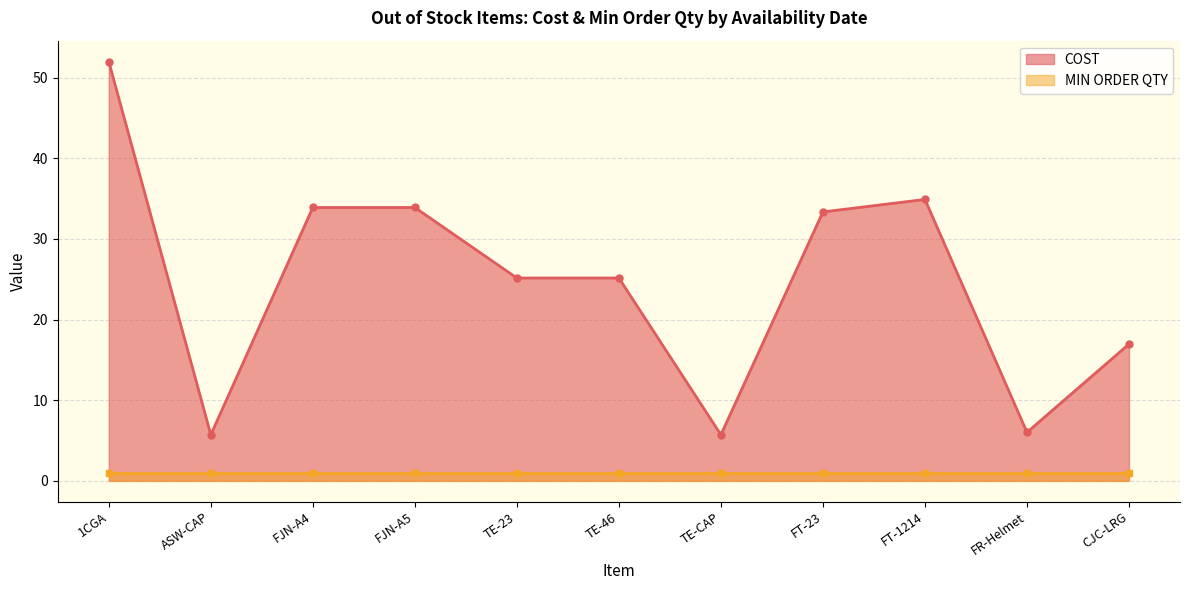

Rank the categories by value from highest to lowest.

1CGA, FT-1214, FJN-A4, FJN-A5, FT-23, TE-23, TE-46, CJC-LRG, FR-Helmet, ASW-CAP, TE-CAP